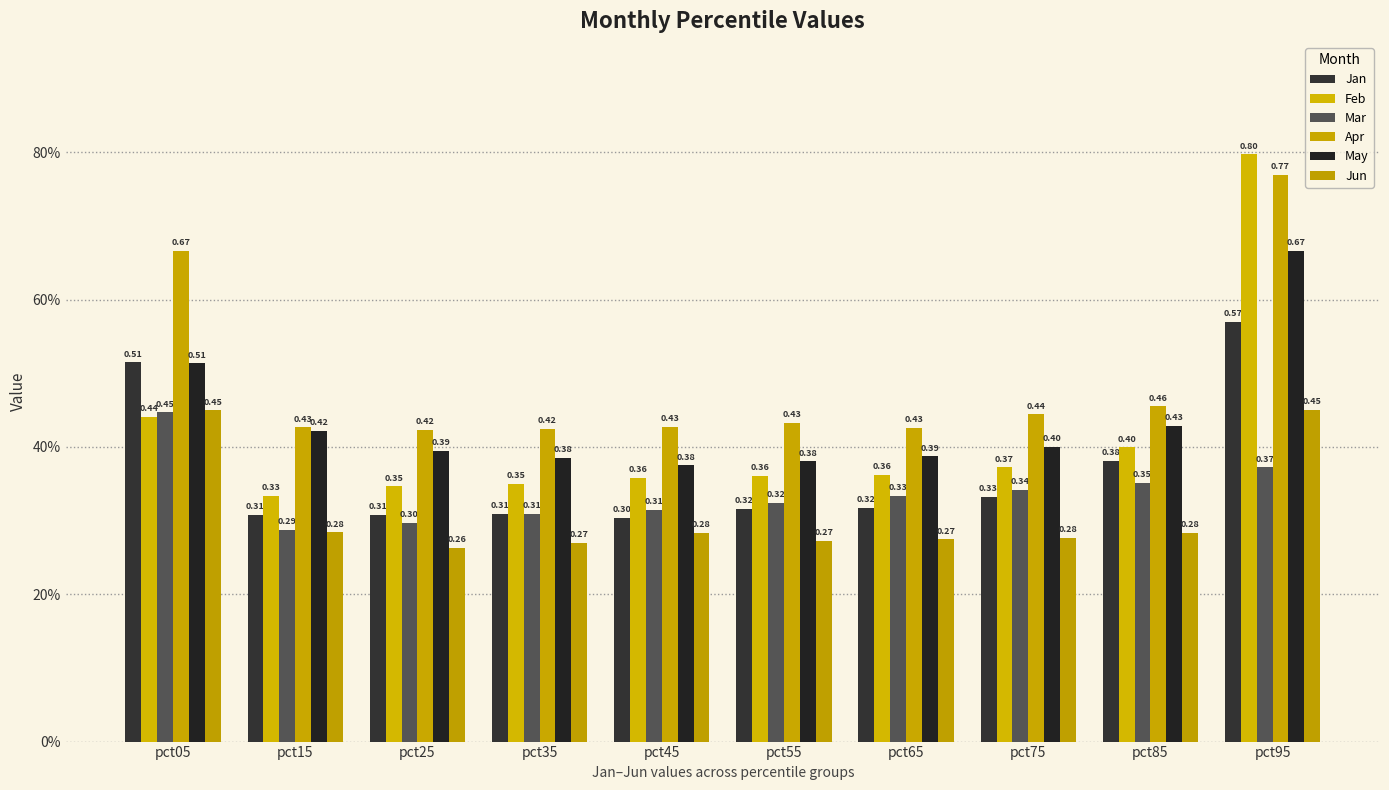

Are the bars horizontal?

No